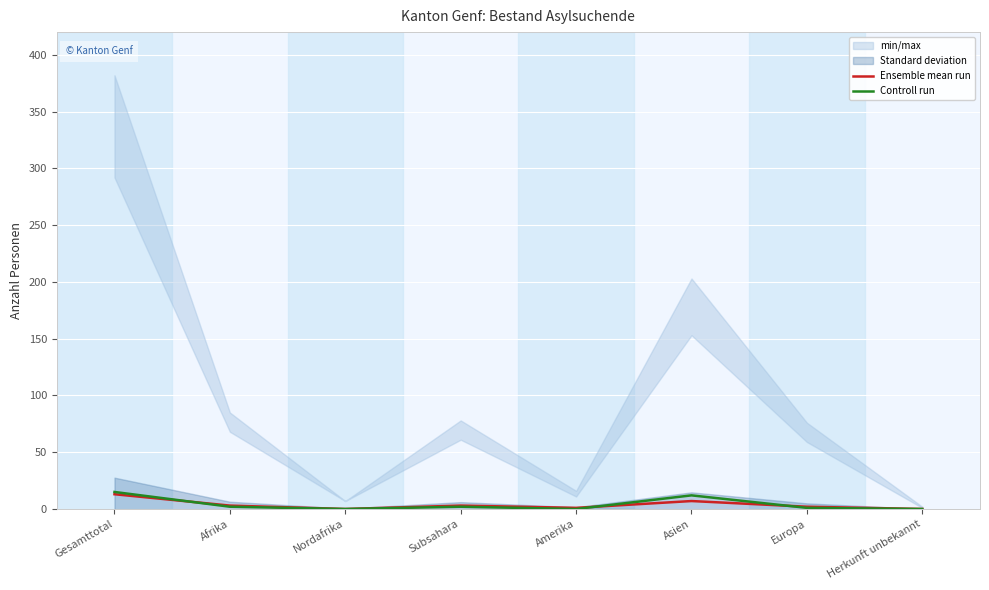

What is the sum of all Controll run values?

32